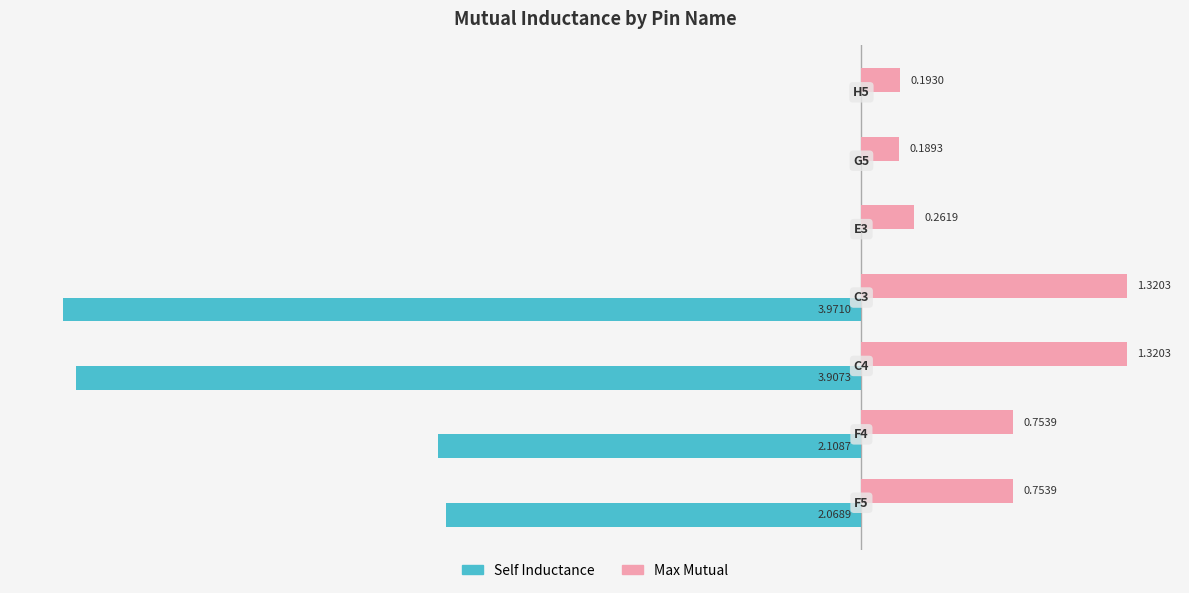

Which series has the largest total across all categories?

Max Mutual